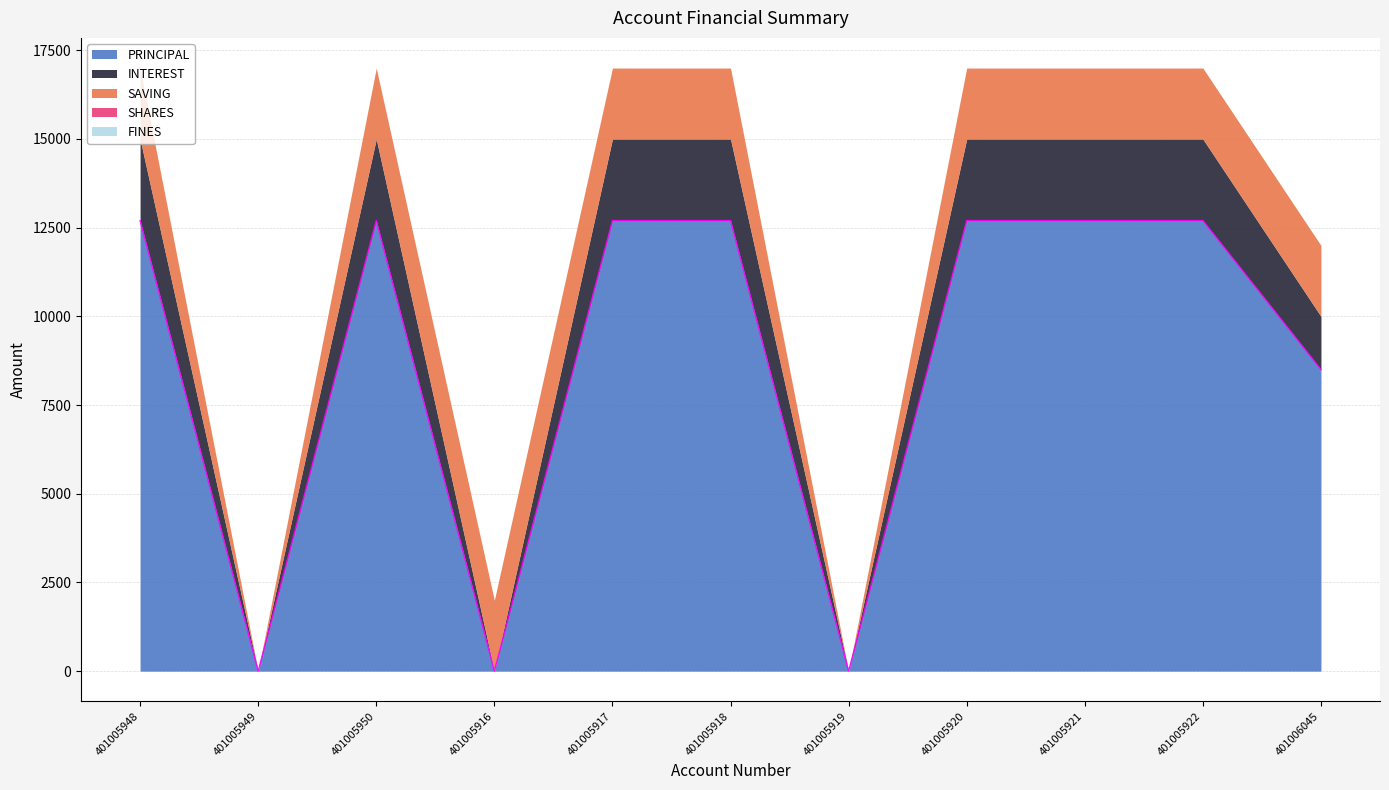

What position from the left is 401005921?

9